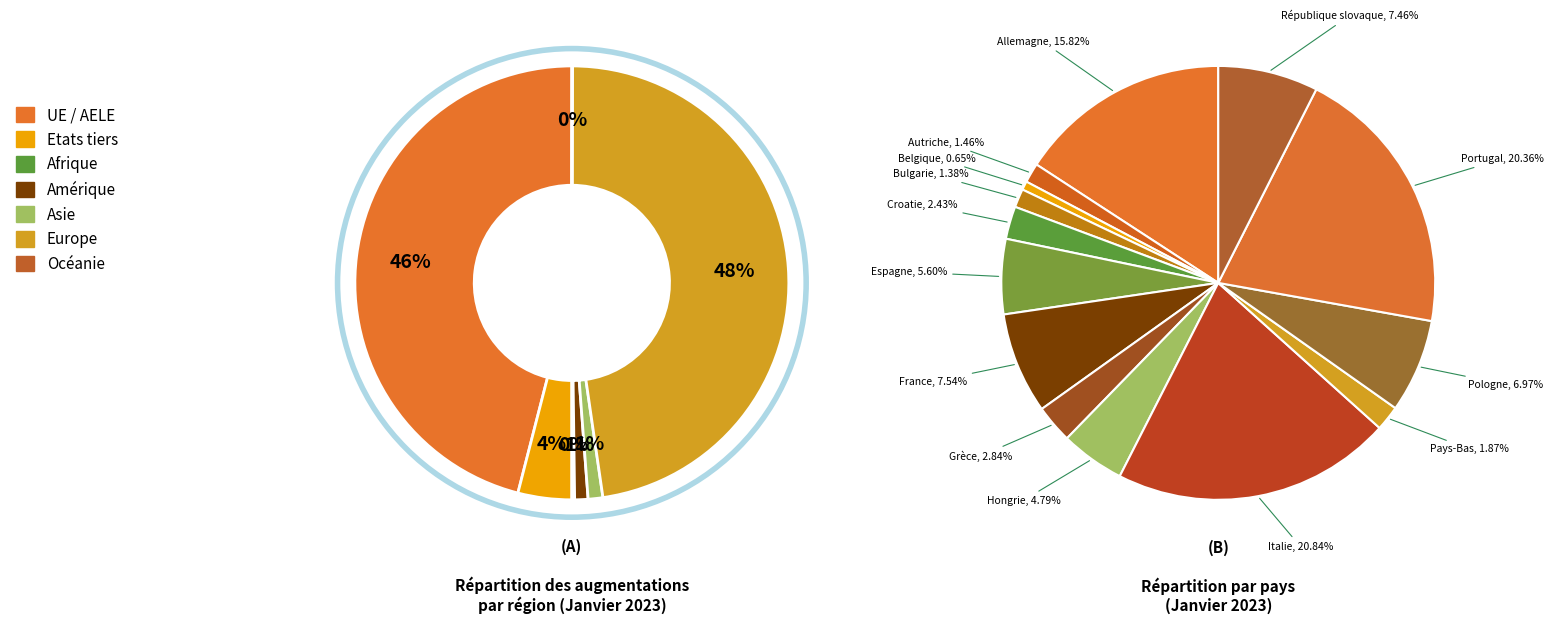

Does any single category account for the majority?

No